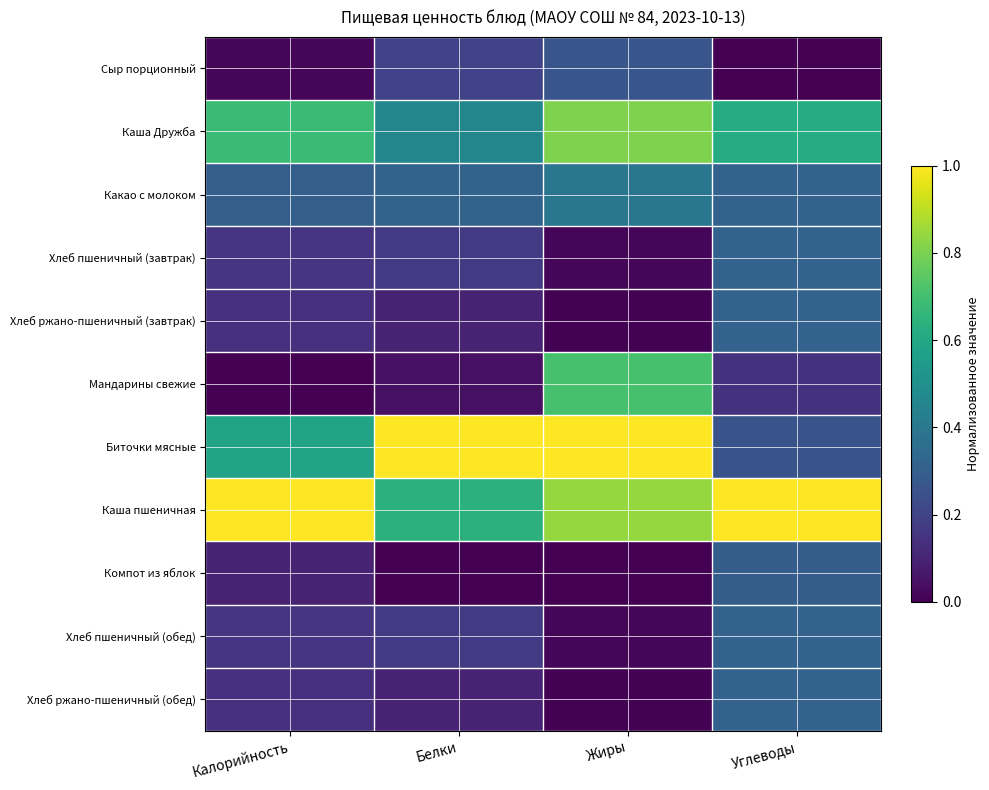

Reading right to left, transcribe all the data shown in this chart.

Сыр порционный: Углеводы=0.0	Жиры=0.3	Белки=0.2	Калорийность=0.0
Каша Дружба: Углеводы=0.6	Жиры=0.8	Белки=0.5	Калорийность=0.7
Какао с молоком: Углеводы=0.3	Жиры=0.4	Белки=0.3	Калорийность=0.3
Хлеб пшеничный (завтрак): Углеводы=0.3	Жиры=0.0	Белки=0.2	Калорийность=0.2
Хлеб ржано-пшеничный (завтрак): Углеводы=0.3	Жиры=0.0	Белки=0.1	Калорийность=0.1
Мандарины свежие: Углеводы=0.1	Жиры=0.7	Белки=0.0	Калорийность=0.0
Биточки мясные: Углеводы=0.3	Жиры=1.0	Белки=1.0	Калорийность=0.6
Каша пшеничная: Углеводы=1.0	Жиры=0.8	Белки=0.6	Калорийность=1.0
Компот из яблок: Углеводы=0.3	Жиры=0.0	Белки=0.0	Калорийность=0.1
Хлеб пшеничный (обед): Углеводы=0.3	Жиры=0.0	Белки=0.2	Калорийность=0.2
Хлеб ржано-пшеничный (обед): Углеводы=0.3	Жиры=0.0	Белки=0.1	Калорийность=0.1